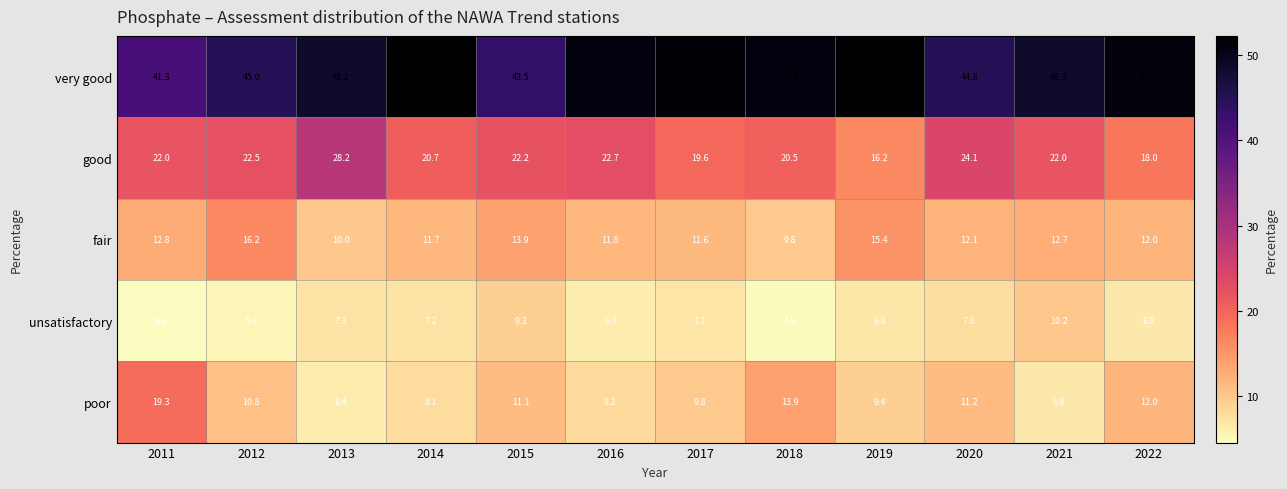

Count the number of data series in this chart.

5